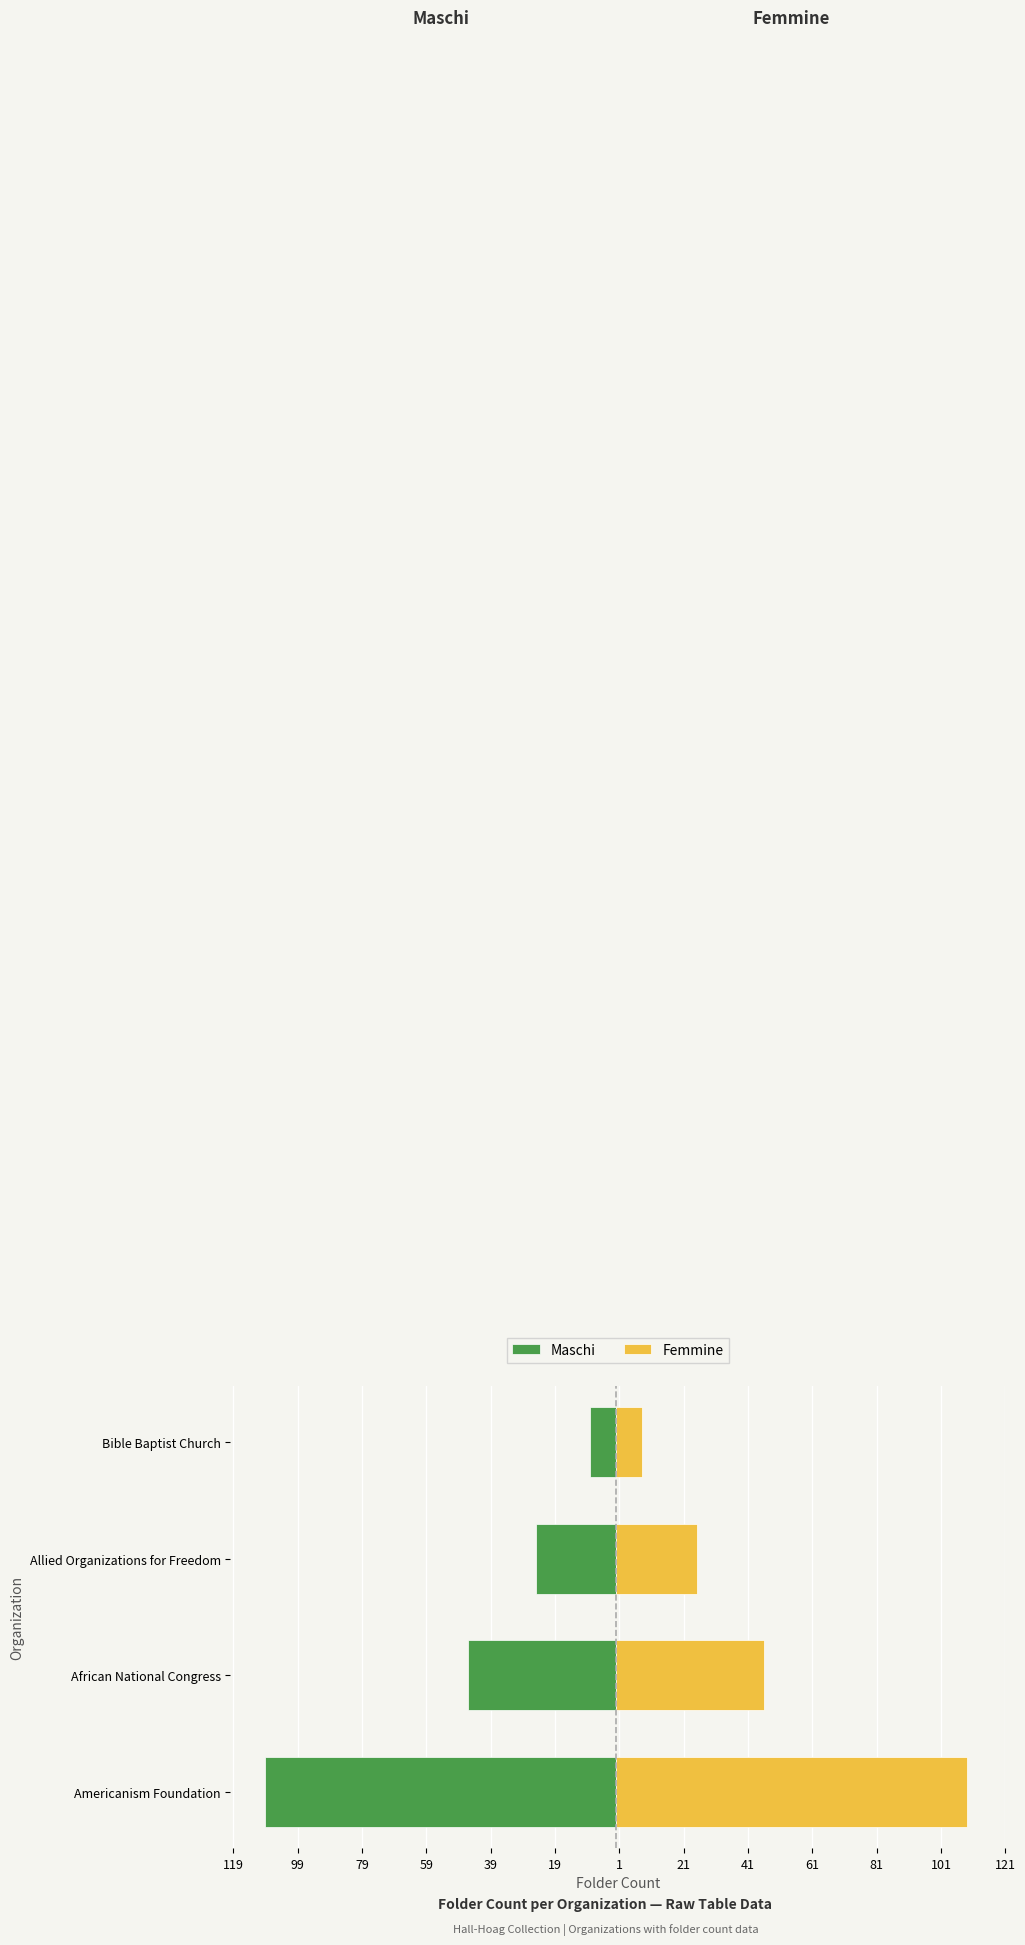

What is the lowest value of the Femmine series?

8